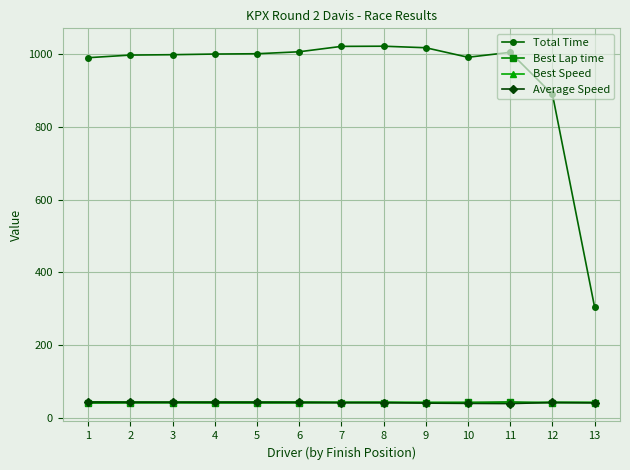

How many lines are shown in the chart?

4